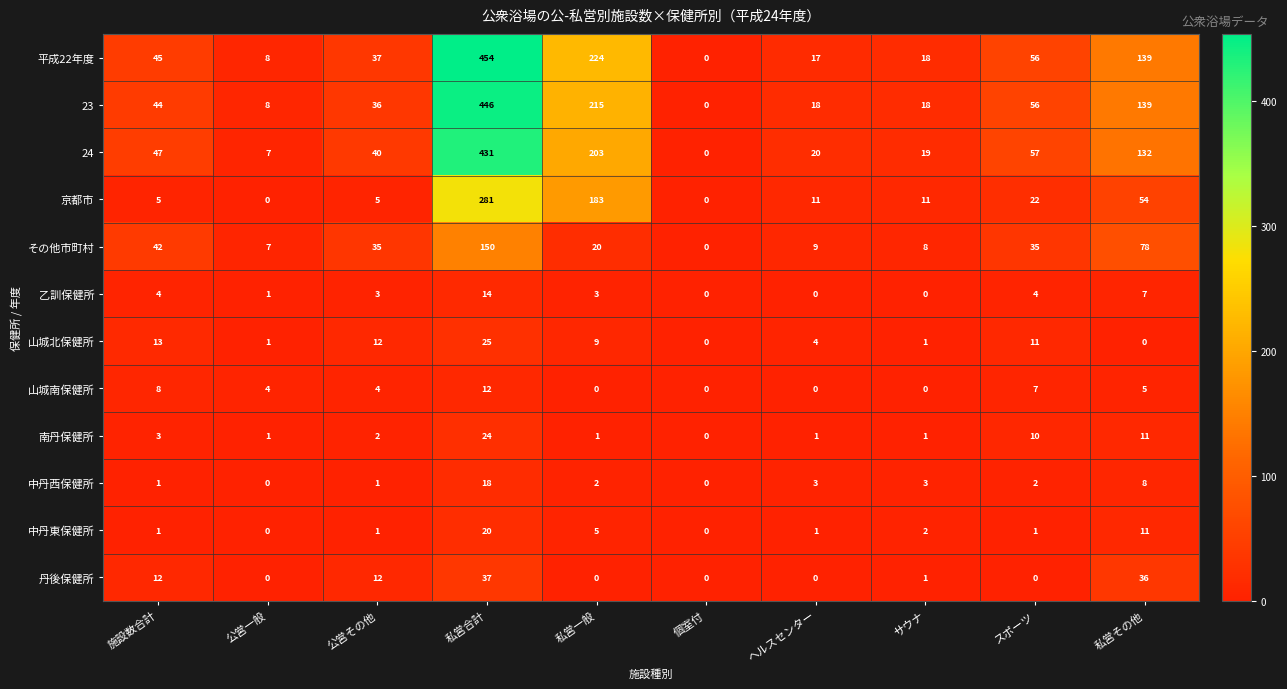

Rank the series by their maximum value, from highest to lowest.

平成22年度, 23, 24, 京都市, その他市町村, 丹後保健所, 山城北保健所, 南丹保健所, 中丹東保健所, 中丹西保健所, 乙訓保健所, 山城南保健所